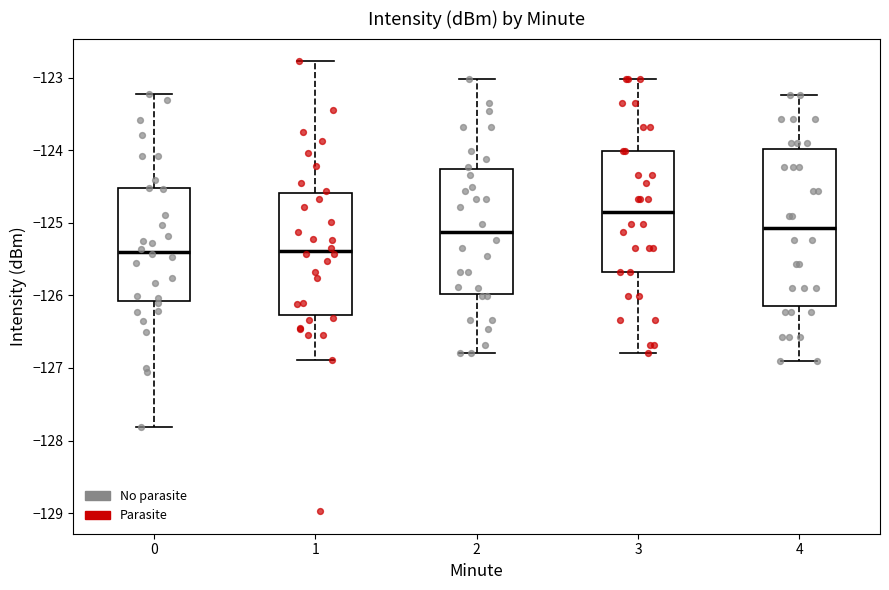

Reading left to right, transcribe this box plot: for each box, give where its median line is, the range the box spans, and where its two whiskers end, as read against the y-axis. The values are not printed on the chart, so give them approximately, as read against the axis.

0: median -125.4, box -126.1 to -124.5, whiskers -127.8 to -123.2
1: median -125.4, box -126.3 to -124.6, whiskers -126.9 to -122.8
2: median -125.1, box -126.0 to -124.3, whiskers -126.8 to -123.0
3: median -124.8, box -125.7 to -124.0, whiskers -126.8 to -123.0
4: median -125.1, box -126.2 to -124.0, whiskers -126.9 to -123.2